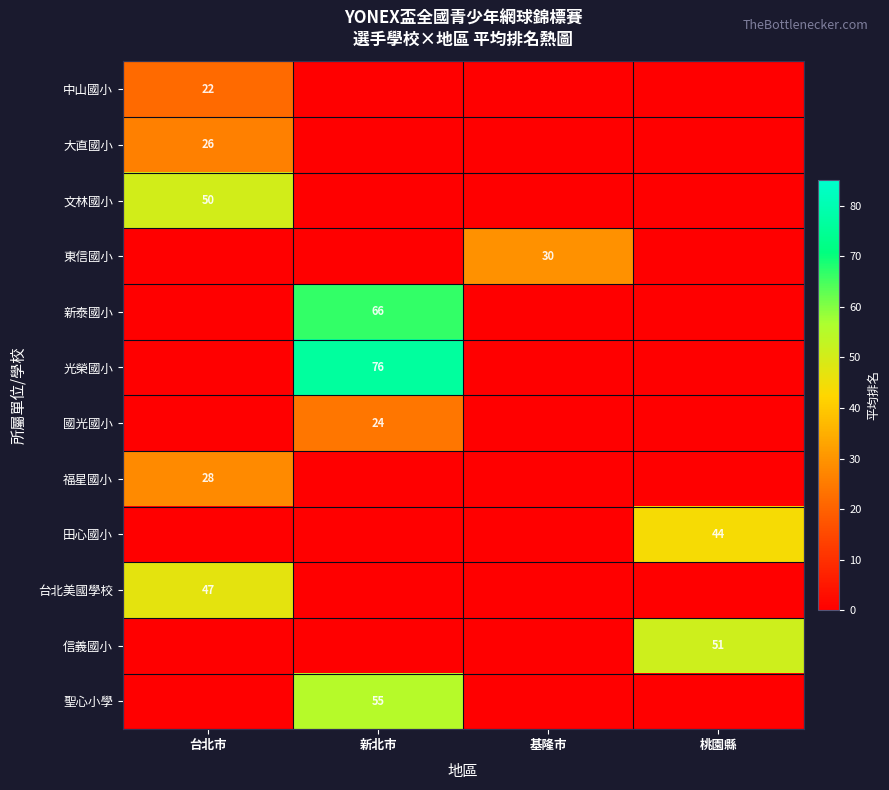

At how many categories does at least one series exceed 46?

3